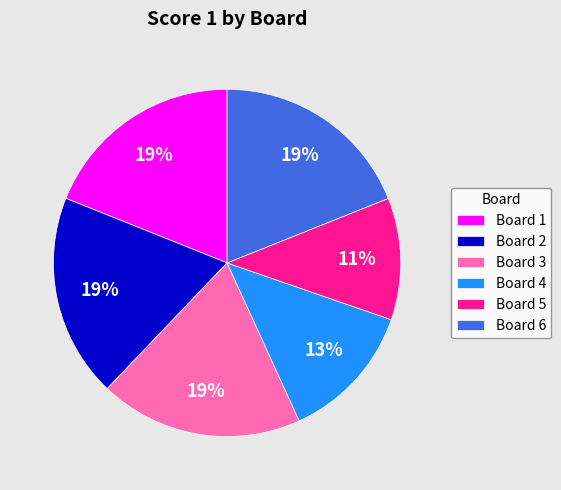

What percentage is the Board 2 slice, to the nearest percent?

19%